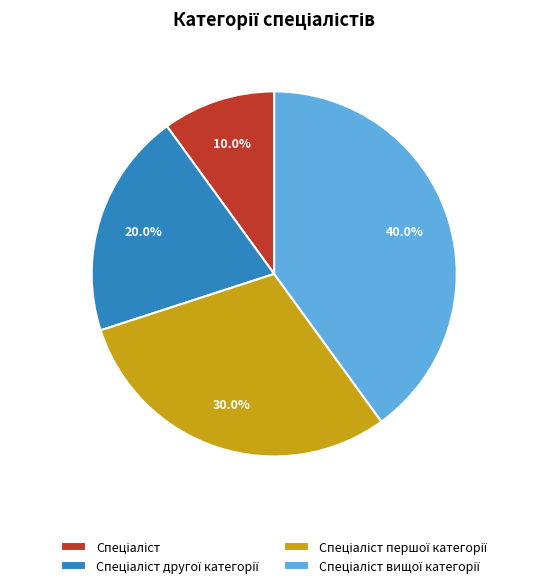

Does any single category account for the majority?

No